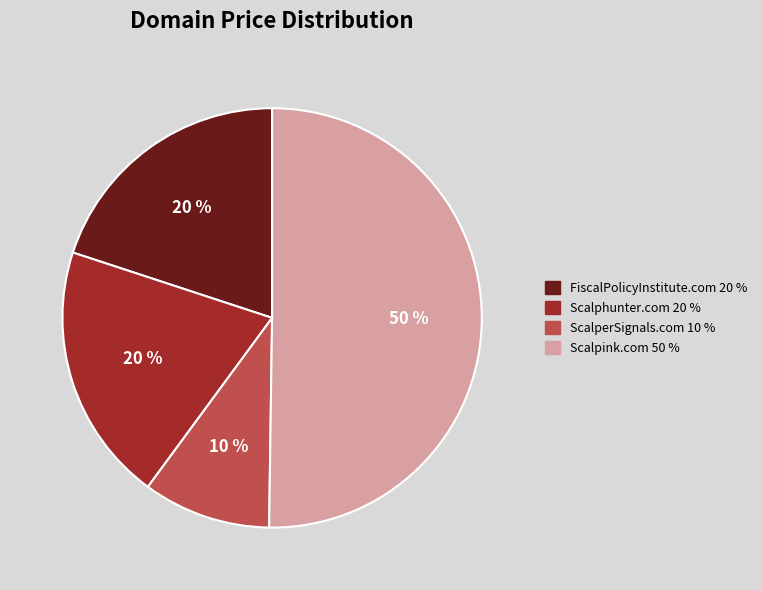

Does Scalphunter.com 20 % represent more than half of the total?

No